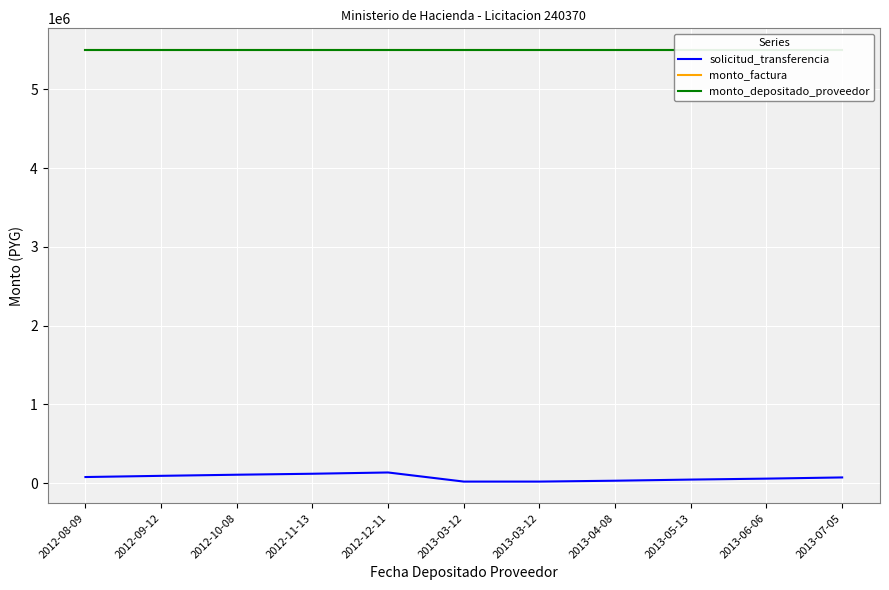

Which series changed the most between 2013-04-08 and 2013-06-06?

solicitud_transferencia